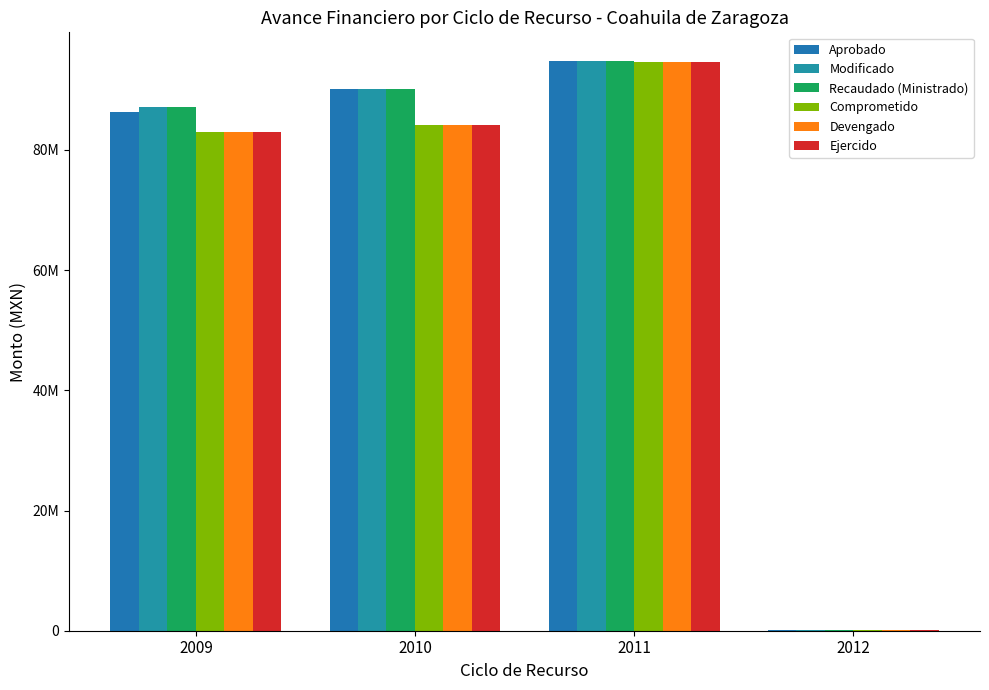

Where is Recaudado (Ministrado) nearest to the value 47432541?

2009